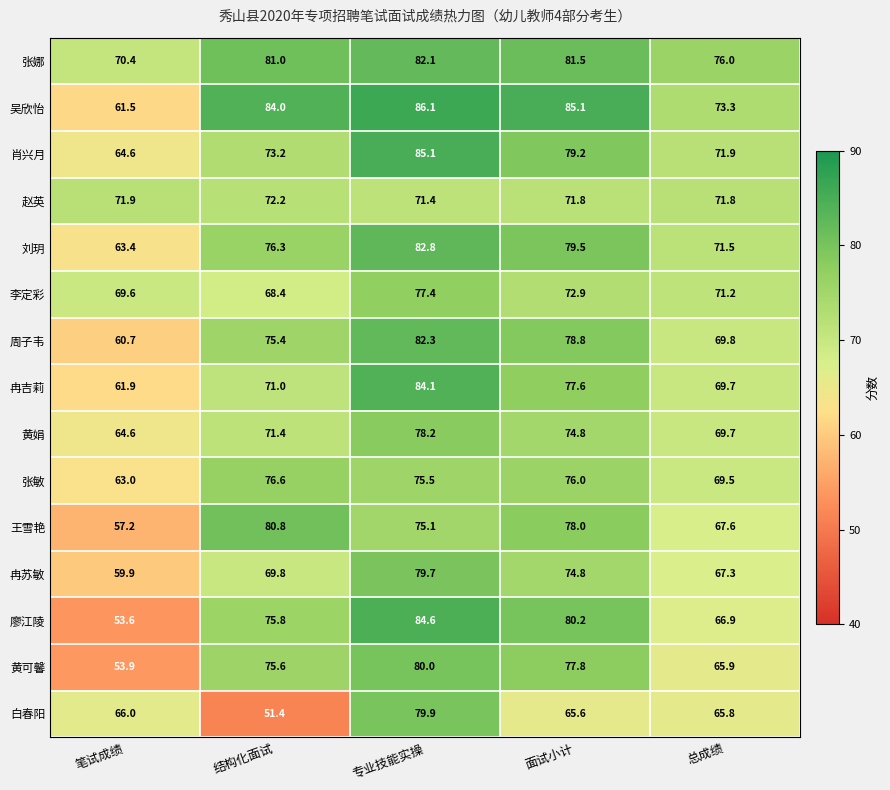

Rank the series by their maximum value, from highest to lowest.

吴欣怡, 肖兴月, 廖江陵, 冉吉莉, 刘玥, 周子韦, 张娜, 王雪艳, 黄可馨, 白春阳, 冉苏敏, 黄娟, 李定彩, 张敏, 赵英